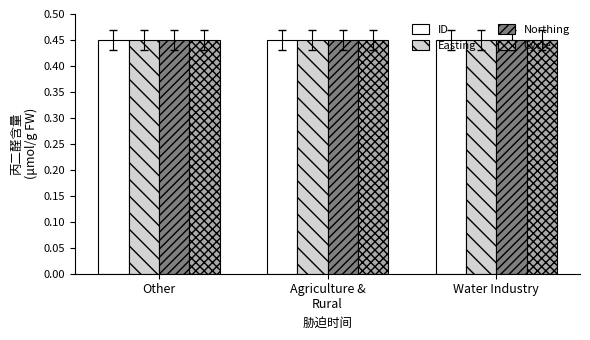

How many bars are there in total?

12